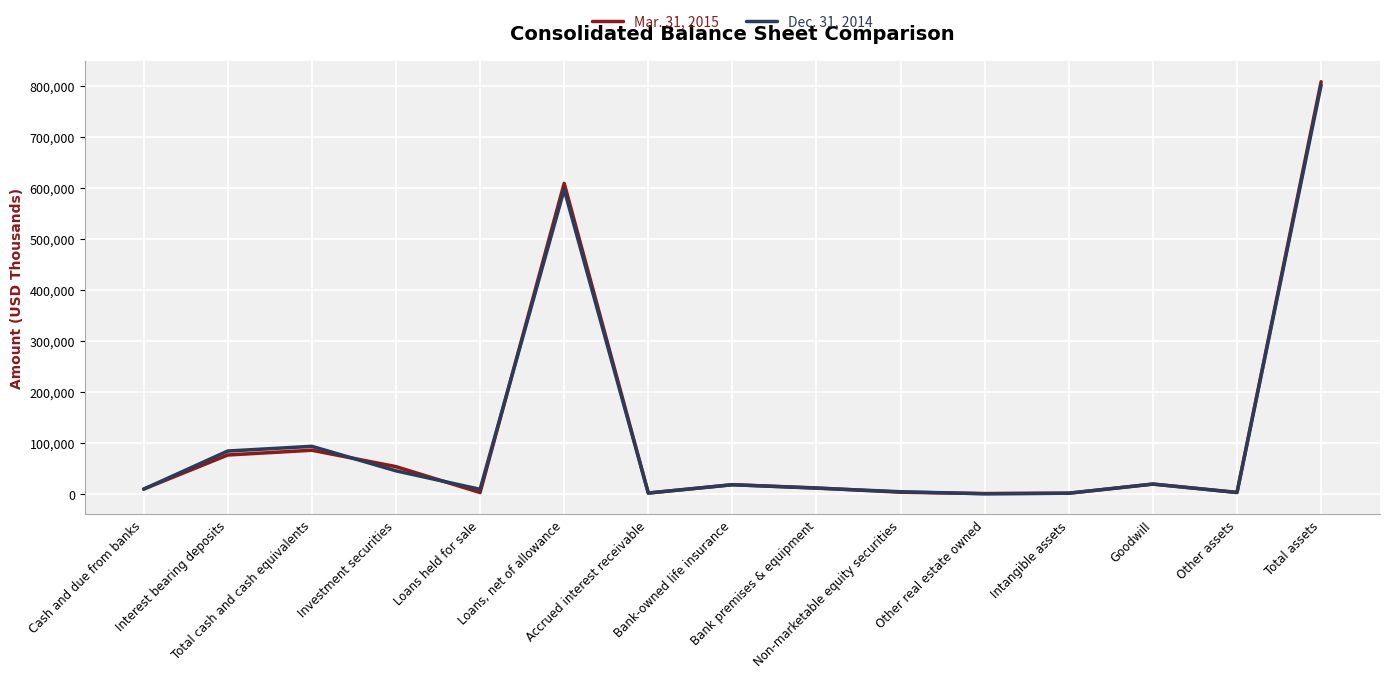

What are all the series names shown in the legend?

Mar. 31, 2015, Dec. 31, 2014